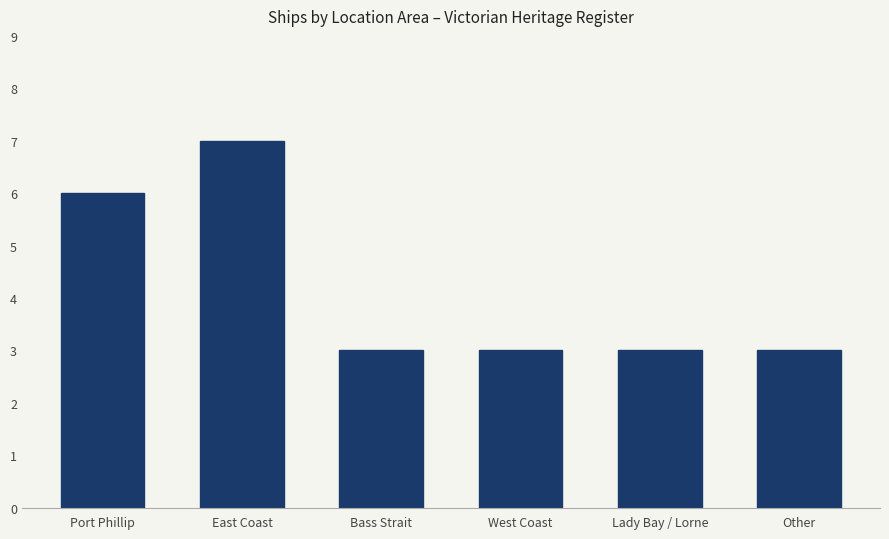

Reading left to right, extract all data points from this chart.

6	7	3	3	3	3